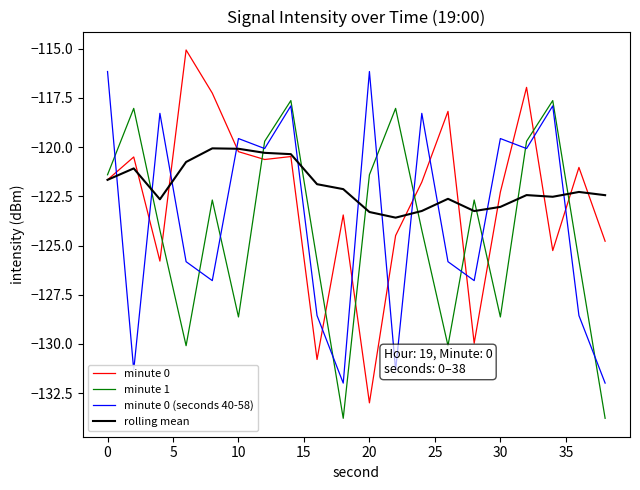

What is the minimum value shown in the chart?

-133.8